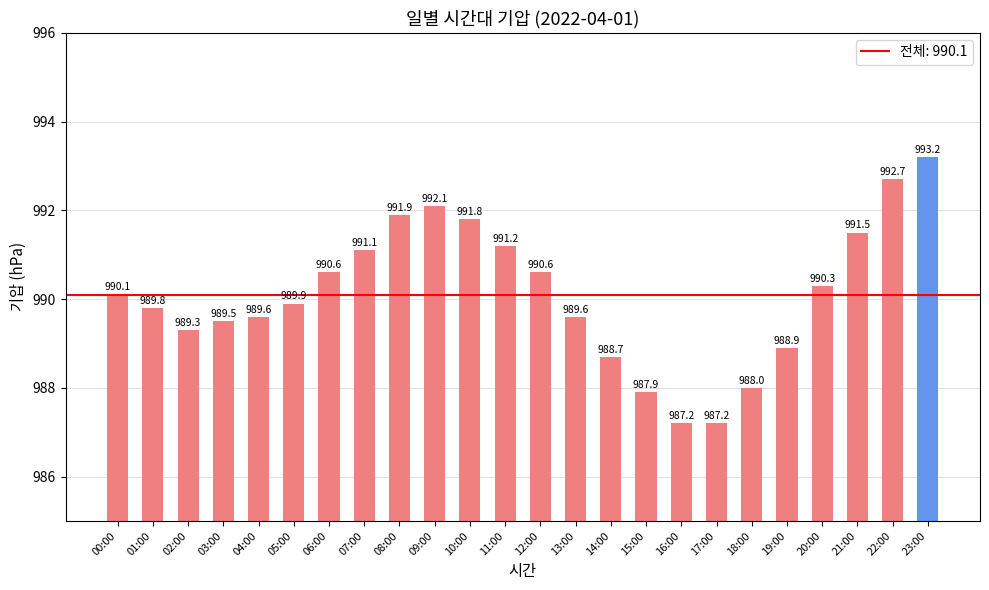

What is the label of the 5th bar from the left?

04:00